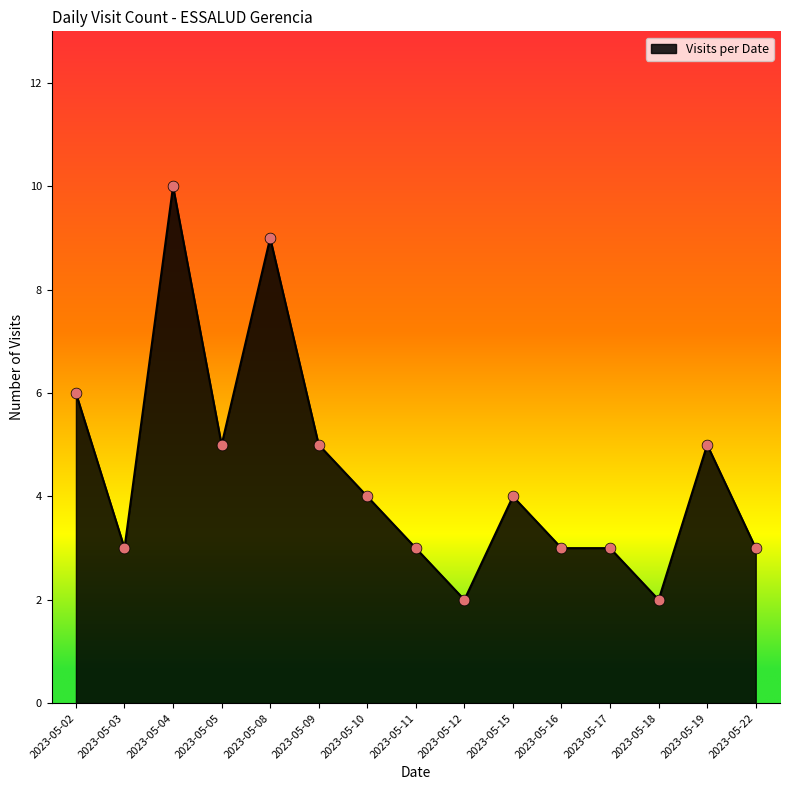

Approximately how many times larger is the value at 2023-05-08 compared to 2023-05-11?

3.0